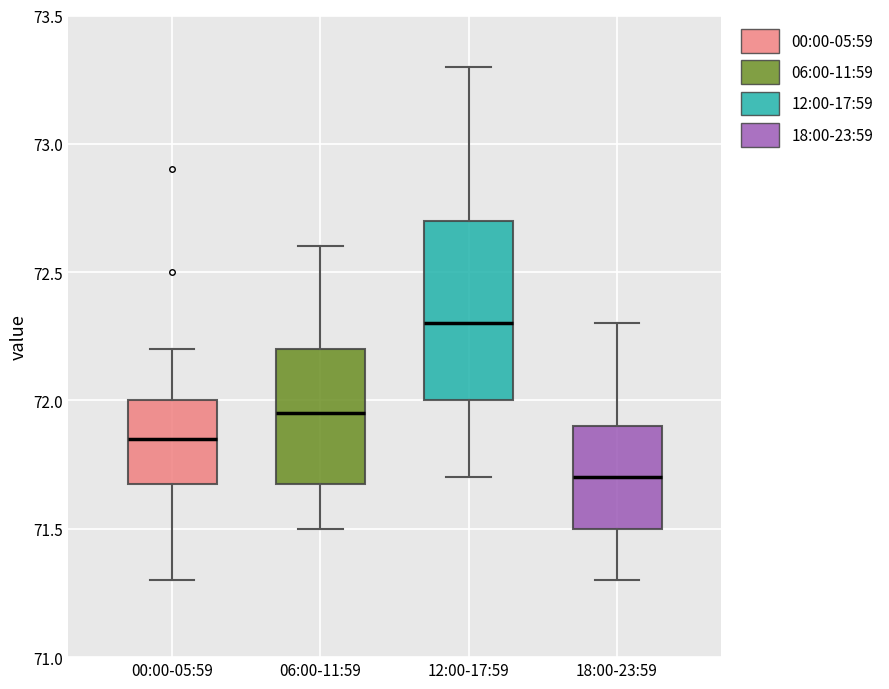

Reading left to right, read every box against the y-axis: the position of its median line, the range the box covers, and the ends of its whiskers. The values are not printed on the chart, so give them approximately, as read against the axis.

00:00-05:59: median 71.85, box 71.70 to 72.00, whiskers 71.30 to 72.20
06:00-11:59: median 71.95, box 71.70 to 72.20, whiskers 71.50 to 72.60
12:00-17:59: median 72.30, box 72.00 to 72.70, whiskers 71.70 to 73.30
18:00-23:59: median 71.70, box 71.50 to 71.90, whiskers 71.30 to 72.30